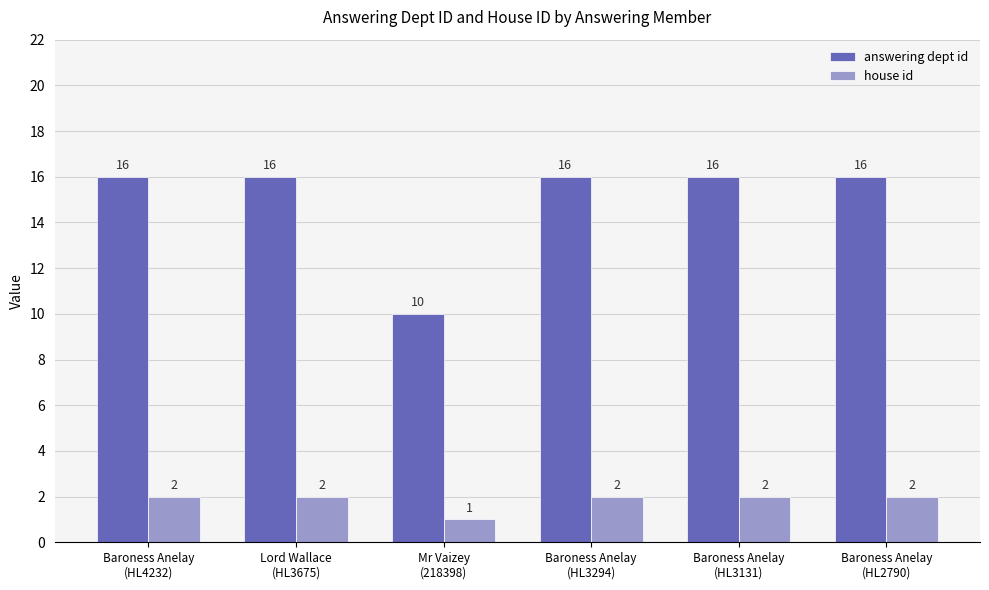

Which series has the largest total across all categories?

answering dept id